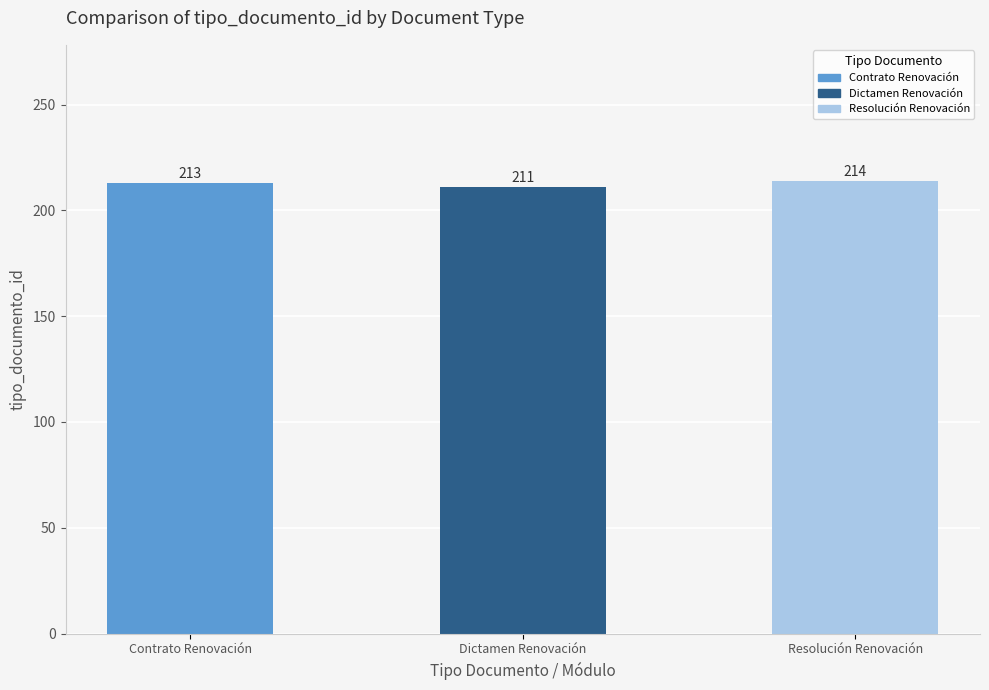

Reading left to right, extract all data points from this chart.

213	211	214